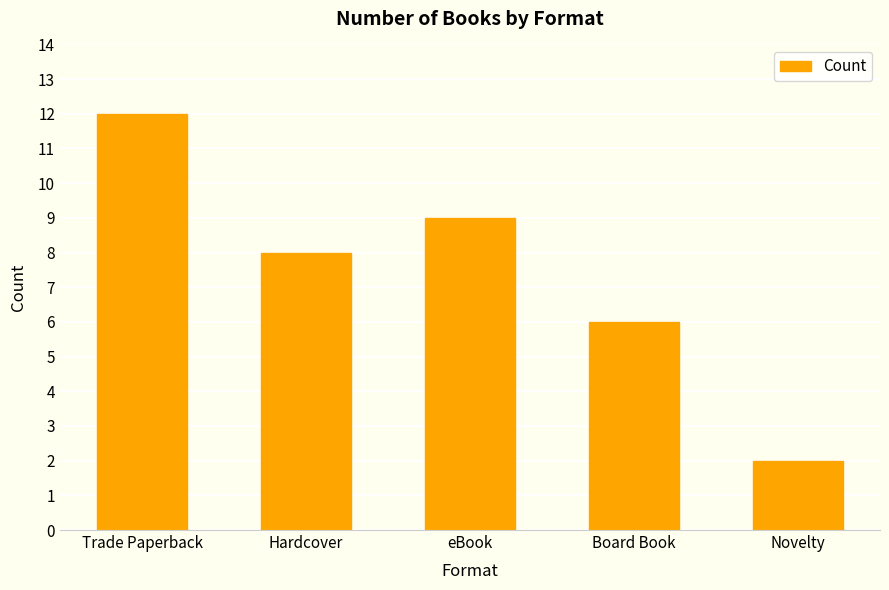

How many bars are there in total?

5